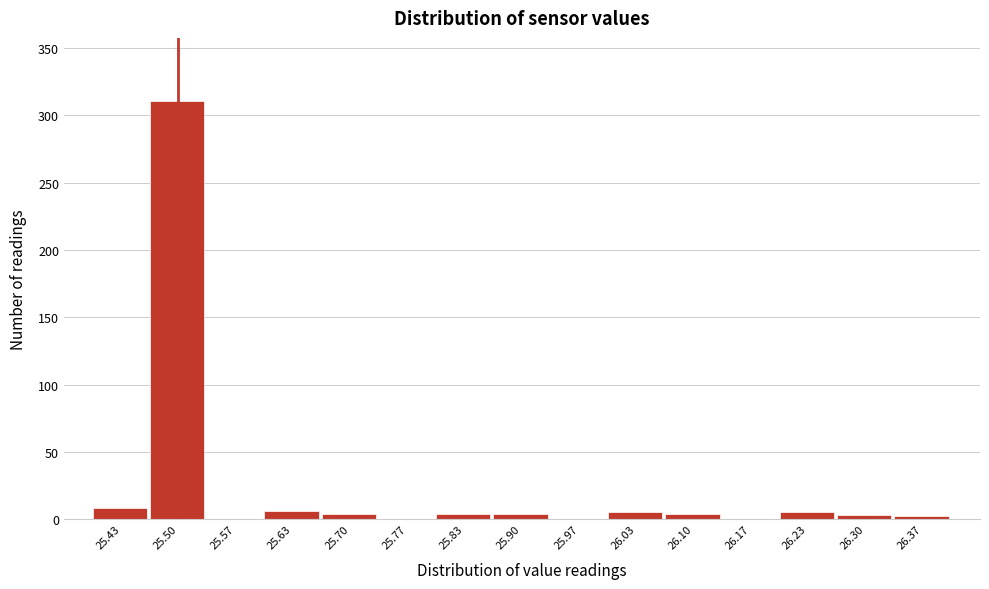

What is the height of the bar covering 25.60 to 25.67 on the x-axis? Neither the bar edges nor the heights are printed on the chart, so give them approximately, as read against the axes.

5